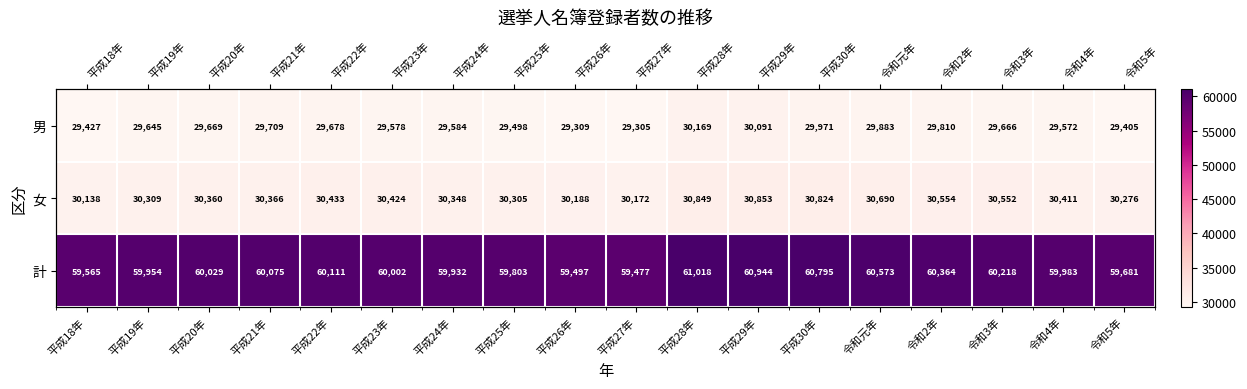

Rank the series by their maximum value, from highest to lowest.

計, 女, 男